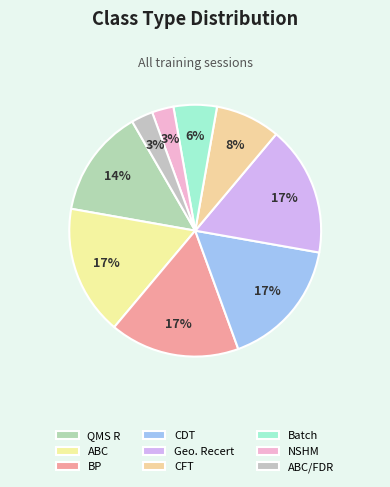

To the nearest percent, what percentage of the pie is Geo. Recert?

17%